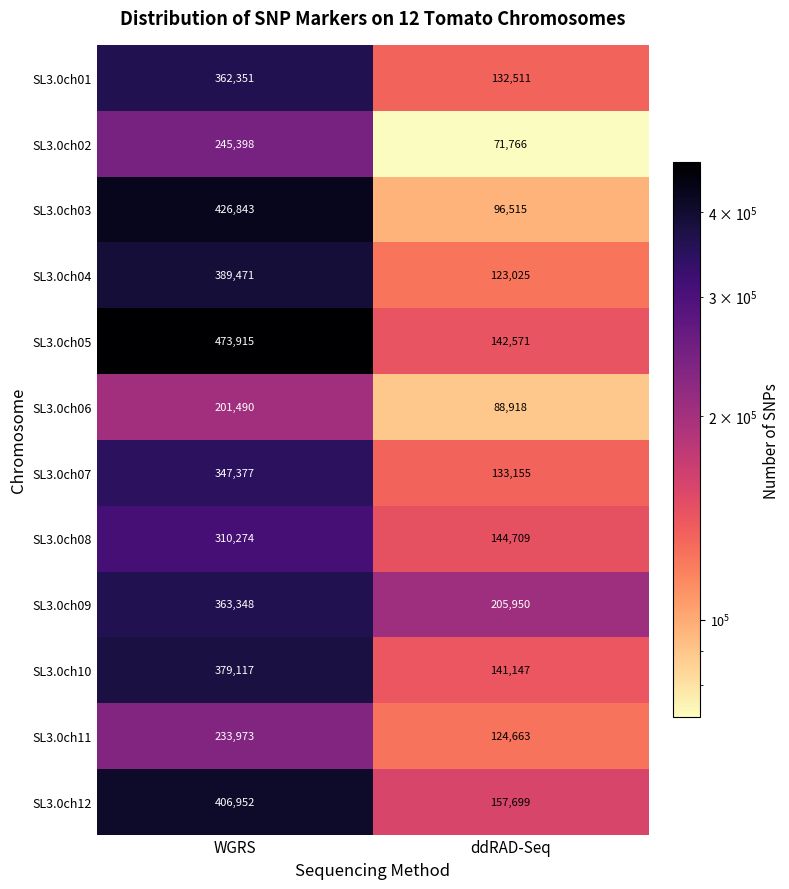

What is the total value across all series at ddRAD-Seq?

1562629